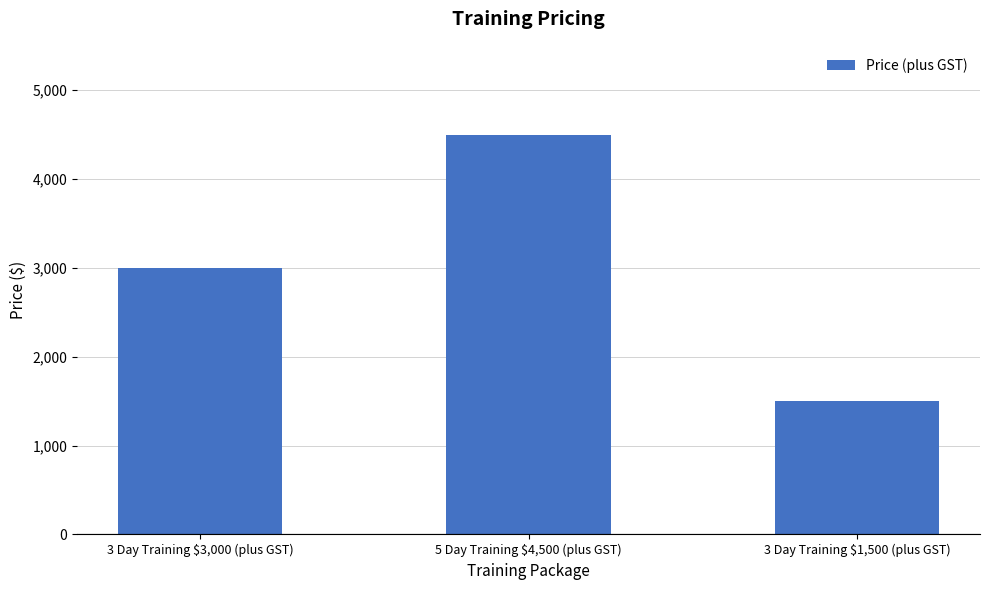

Reading left to right, what are all the values shown in this chart?

3 Day Training $3,000 (plus GST)=3000	5 Day Training $4,500 (plus GST)=4500	3 Day Training $1,500 (plus GST)=1500